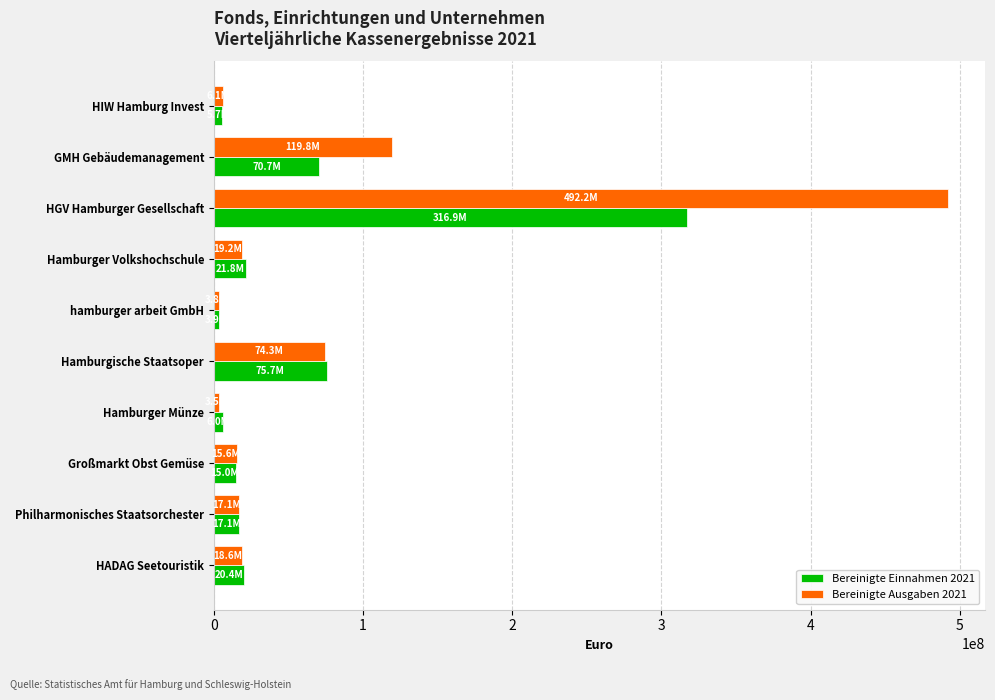

Which series has the widest spread of values?

Bereinigte Ausgaben 2021